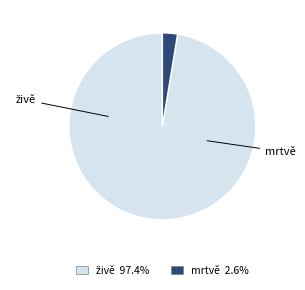

What percentage is the mrtvě slice, to the nearest percent?

3%